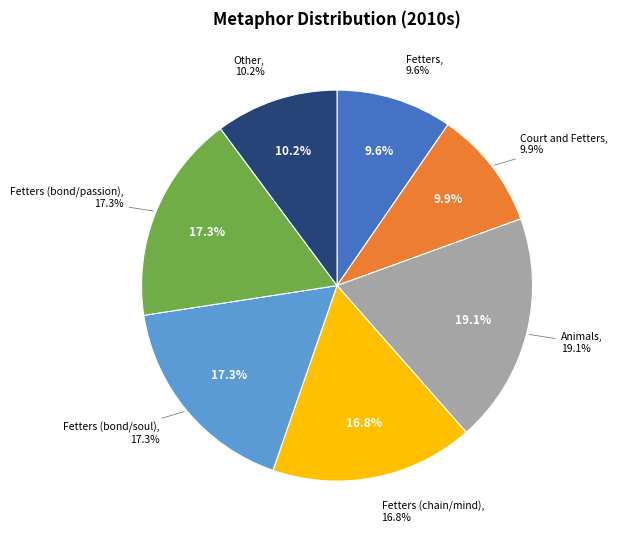

Is it true that Fetters (chain/mind) is 17% of the pie?

True